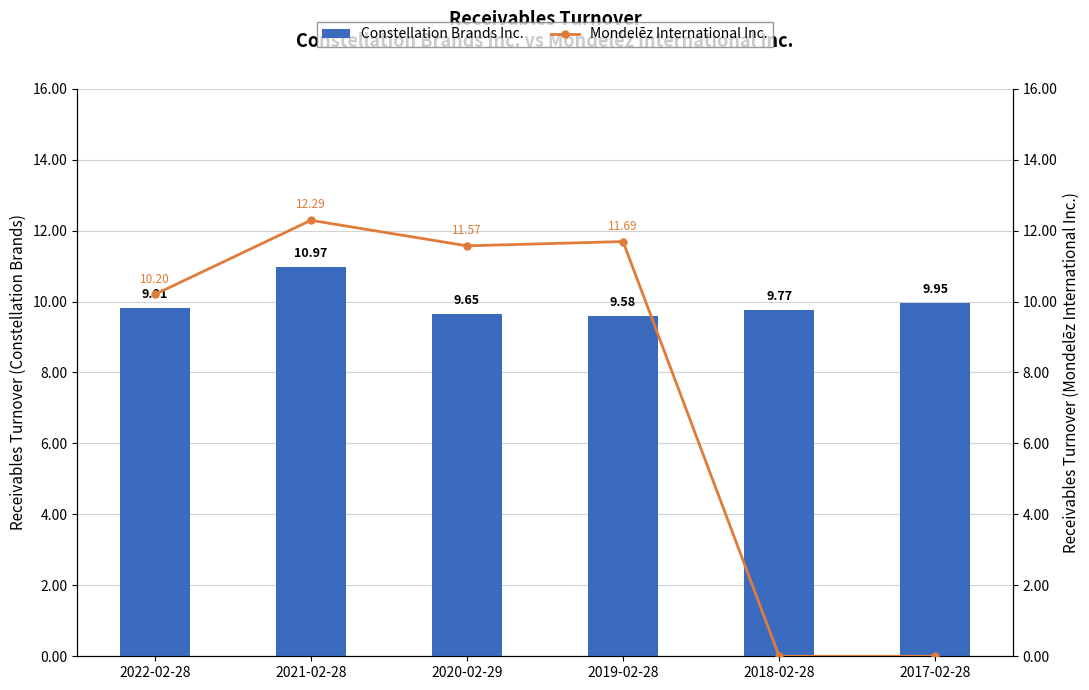

Is it true that Constellation Brands Inc. equals 2.1 at 2022-02-28?

False